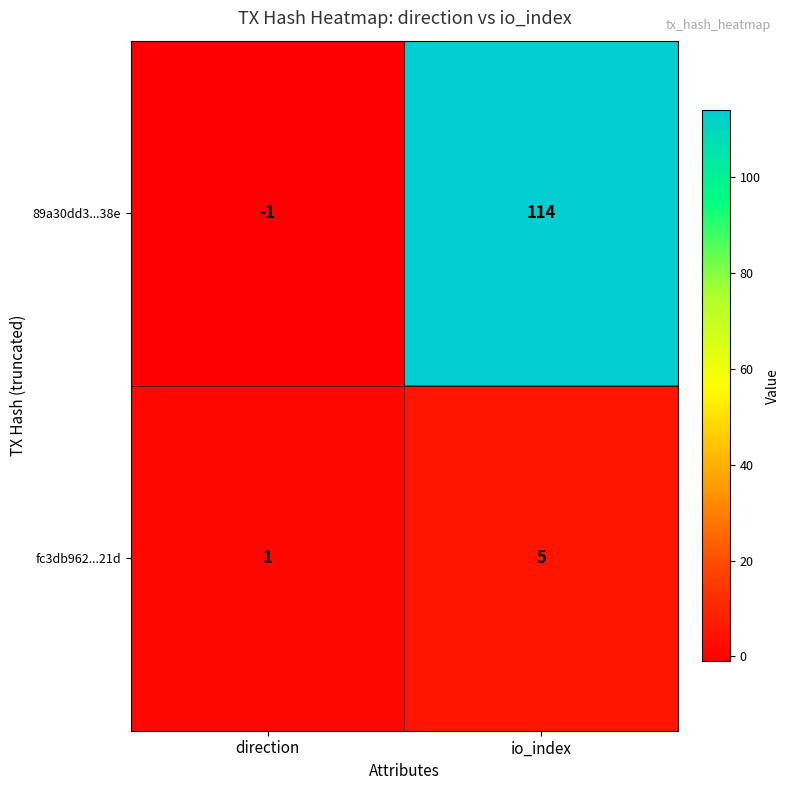

How many values in the fc3db962...21d series are below 5?

1